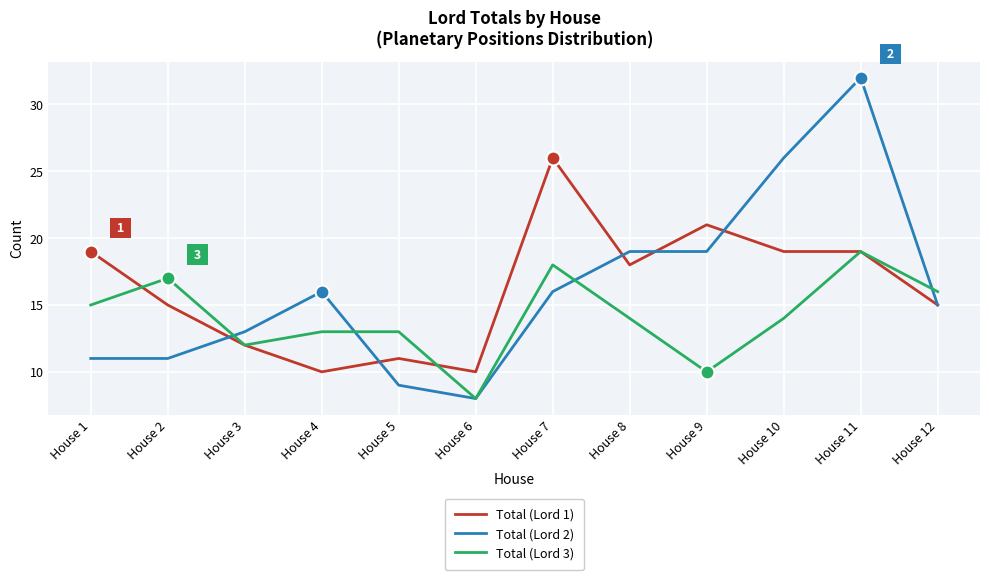

True or false: Total (Lord 1) and Total (Lord 3) cross at least once.

True